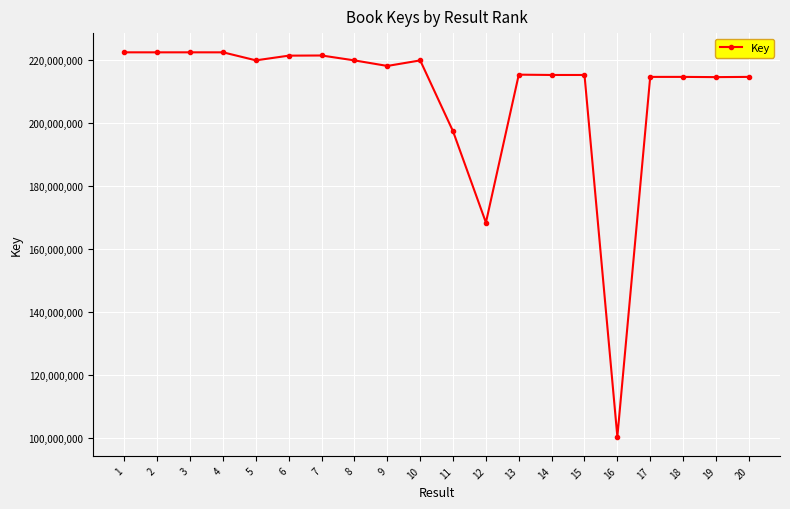

What is the difference between the maximum and minimum values?

122092077